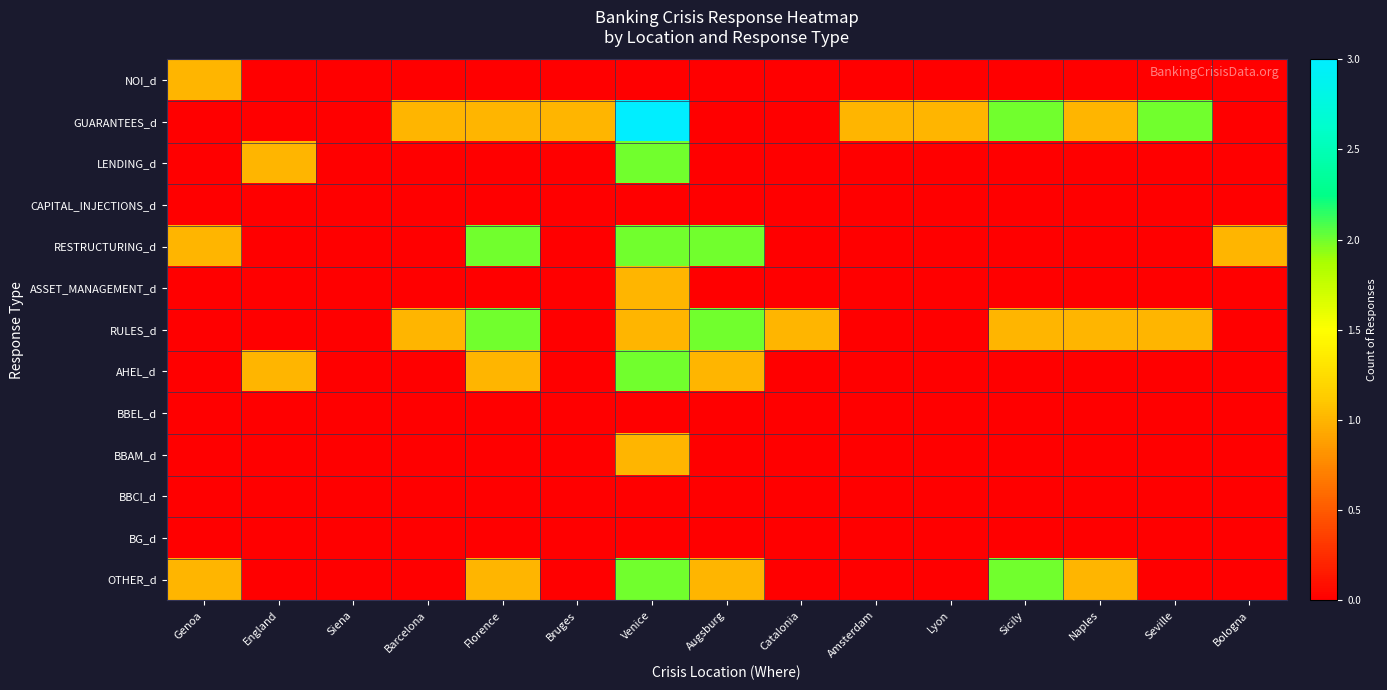

At which category is the sum across all series the highest?

Venice